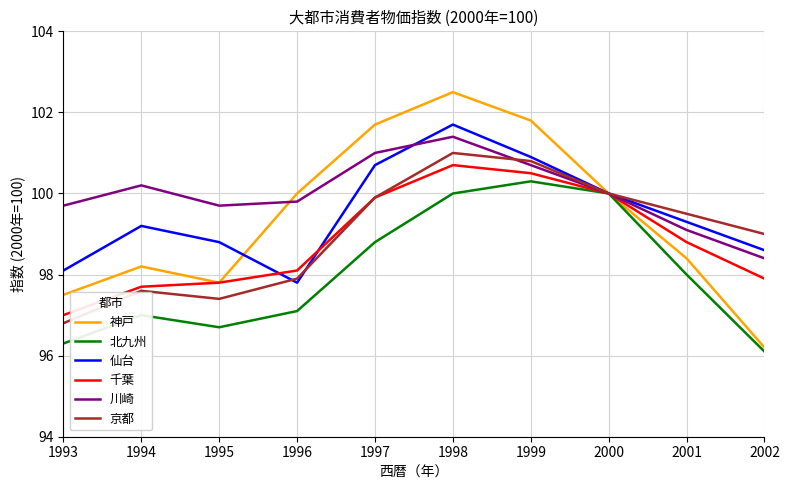

What is the total value across all series at 1993?

585.4